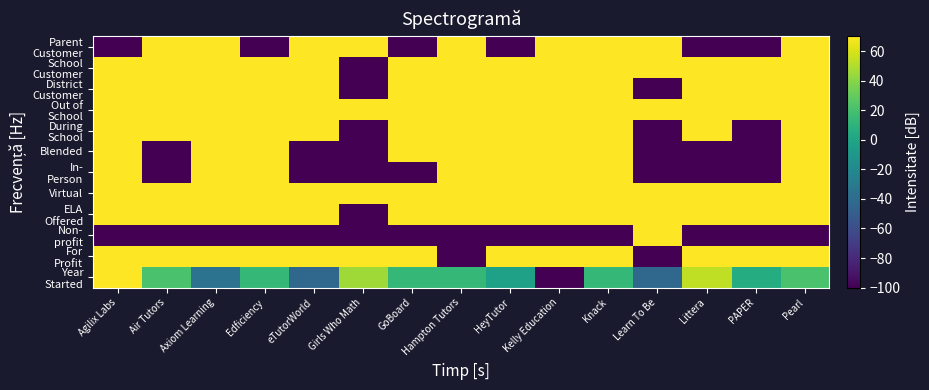

Which category has the highest value across all series?

Agilix Labs